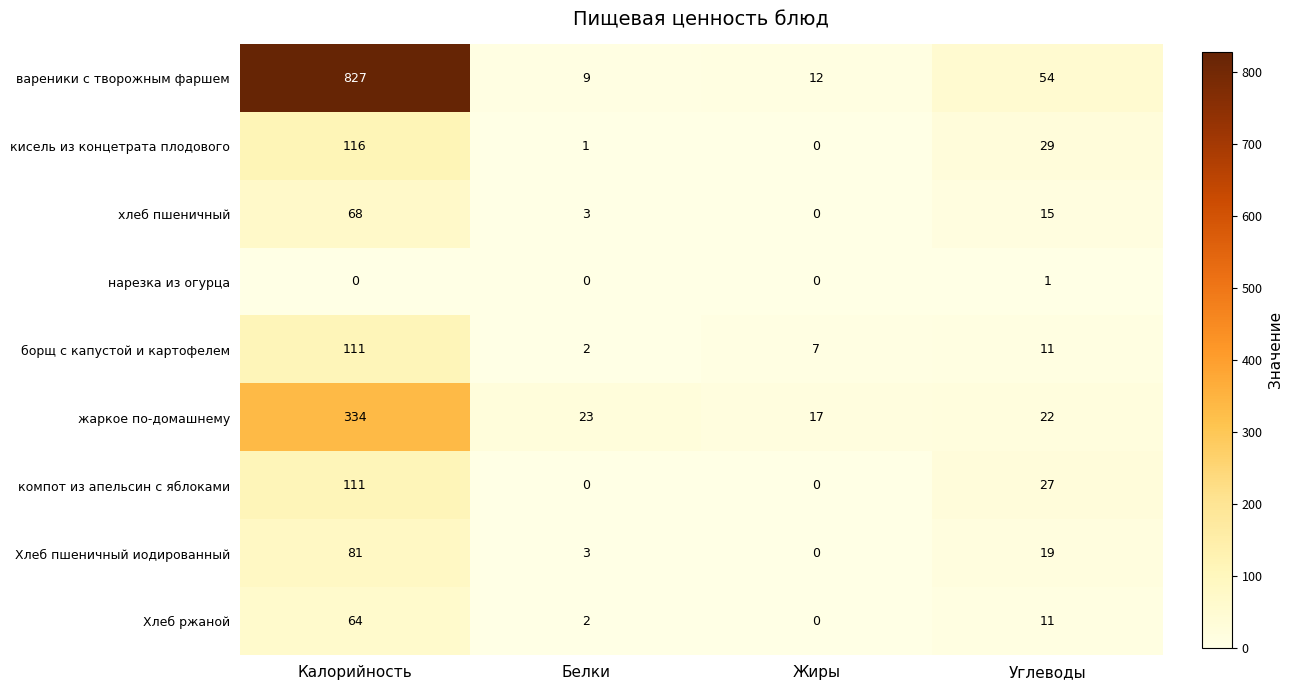

What is the average value of the Хлеб ржаной series?

19